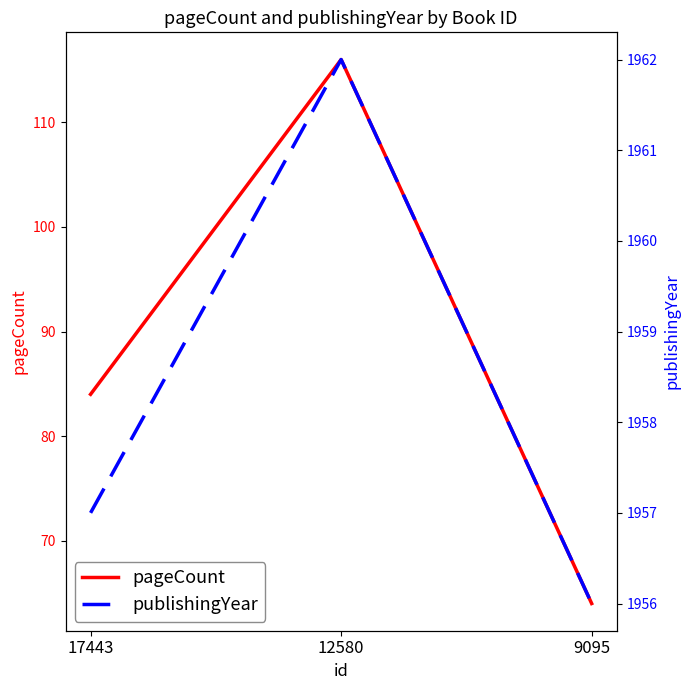

What are all the series names shown in the legend?

pageCount, publishingYear